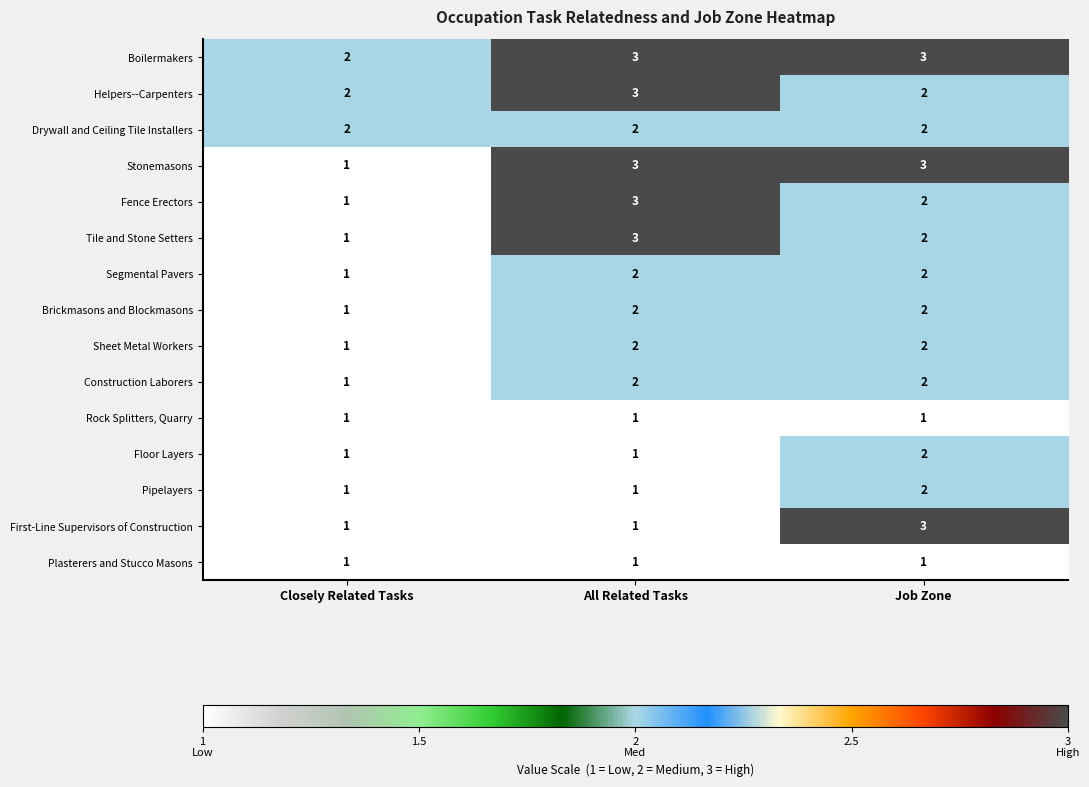

How many First-Line Supervisors of Construction values are between 1 and 3?

3